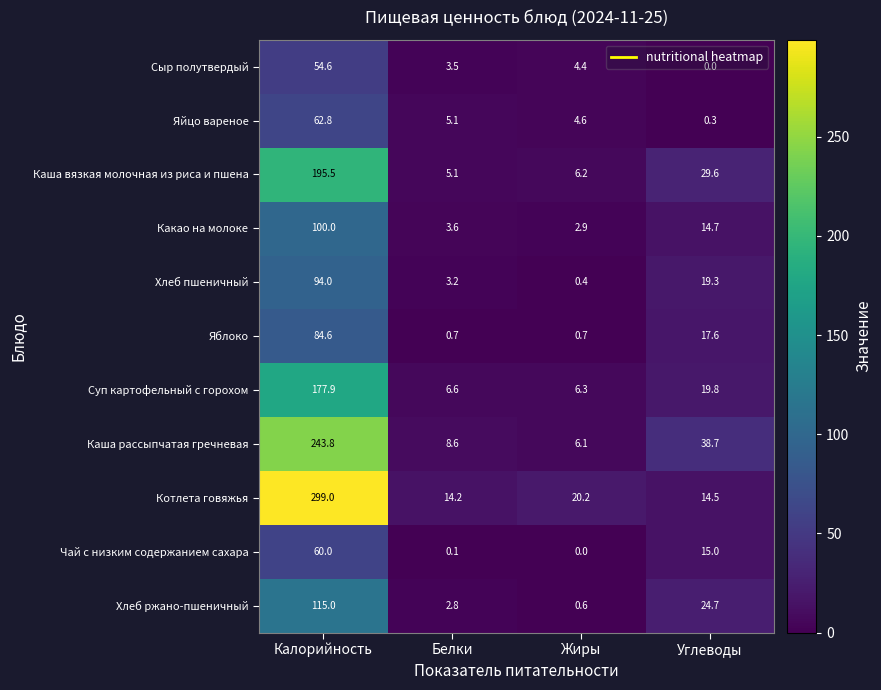

What is the difference between the second highest and minimum values in the Яйцо вареное series?

4.8